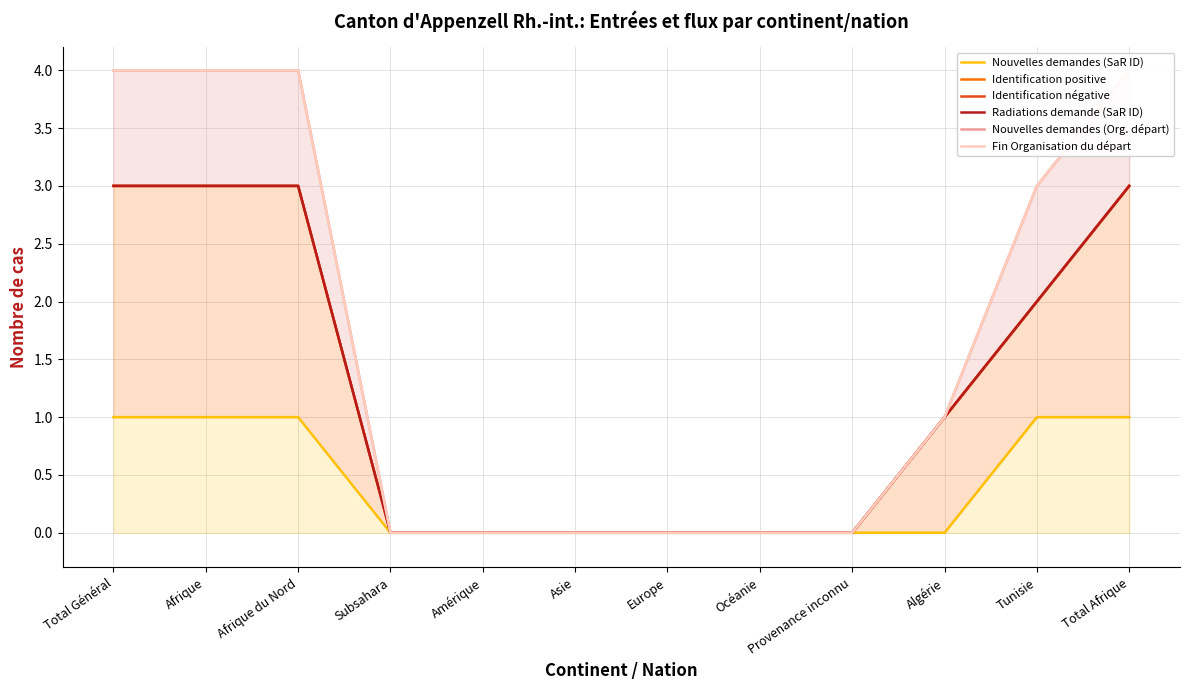

Is the value of Nouvelles demandes (SaR ID) at Tunisie greater than the value of Identification négative at Total Afrique?

No